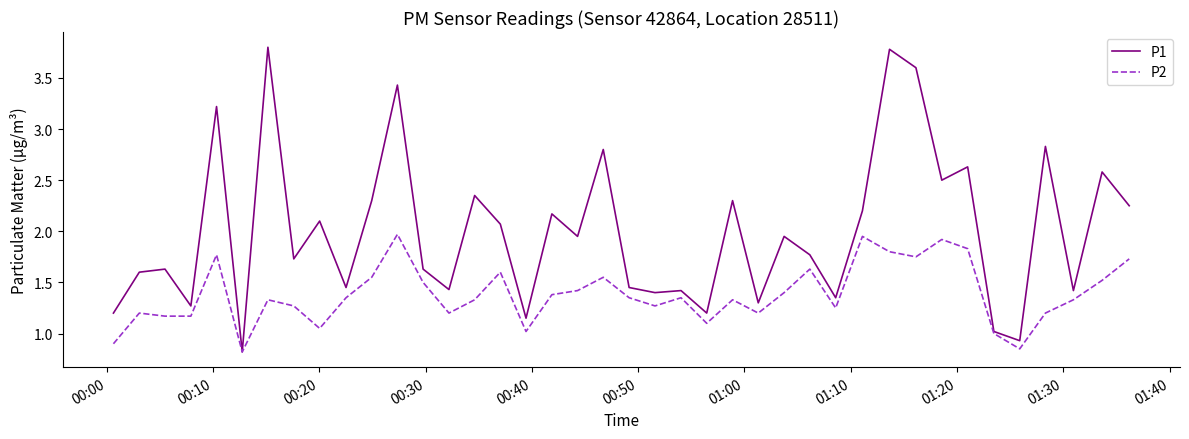

What is the greatest value displayed?

3.8